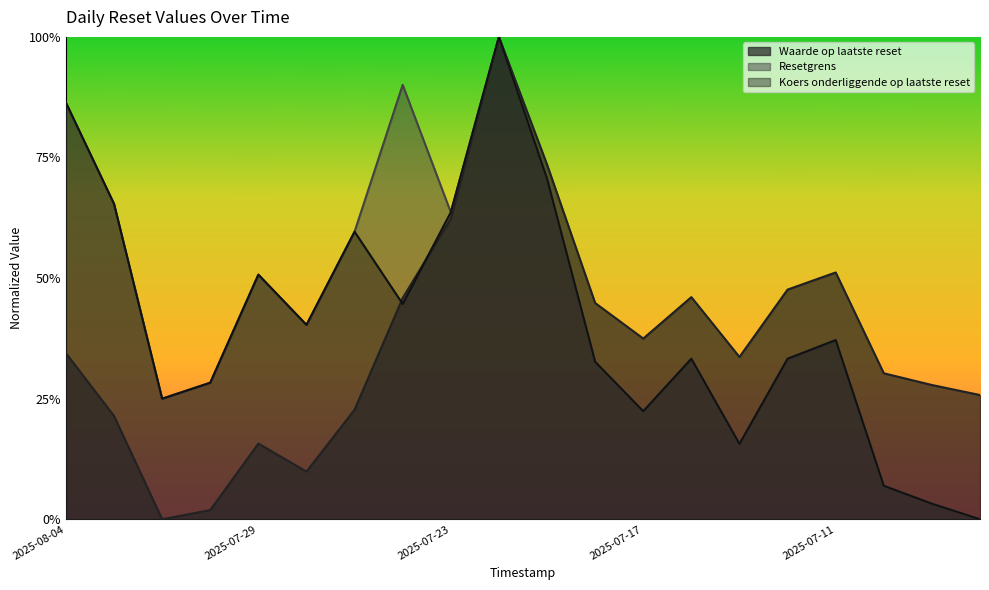

Which category has the highest value across all series?

2025-07-22